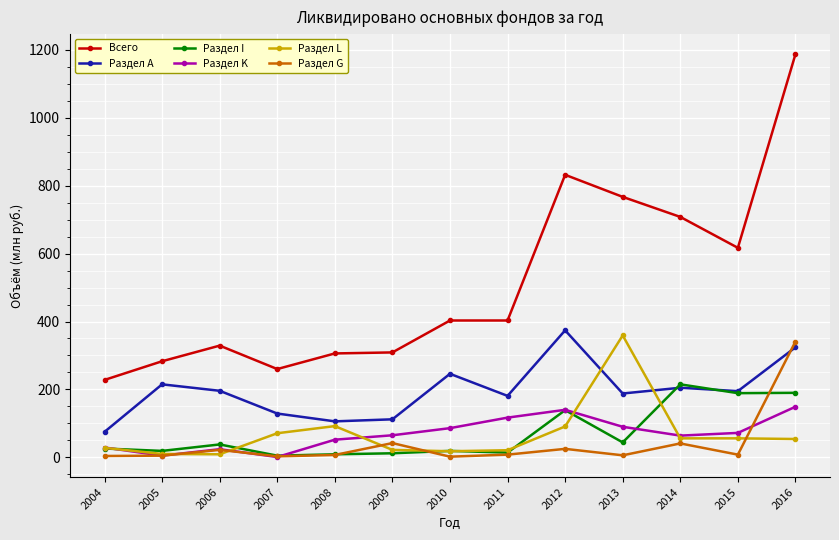

Is this an area chart (filled region under the line)?

No